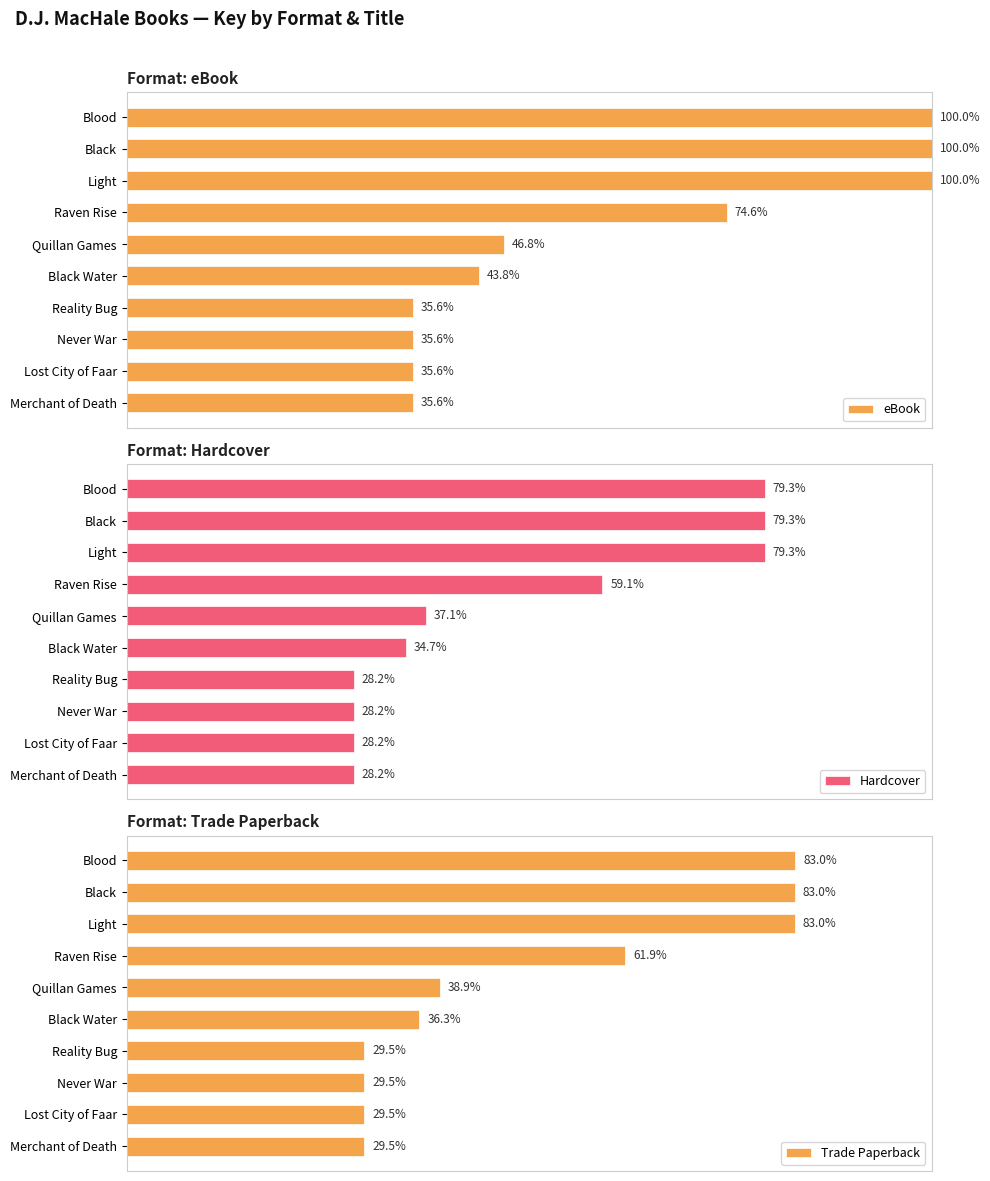

Are the bars horizontal?

Yes